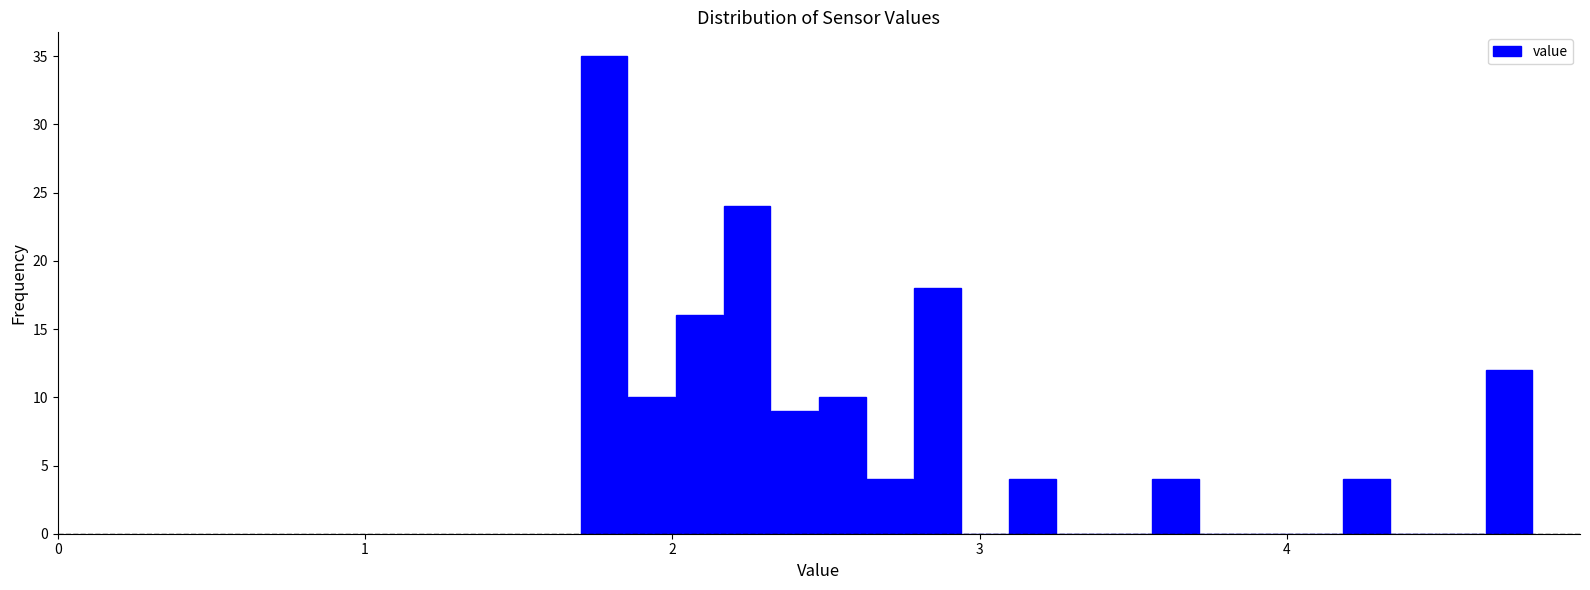

Around what value on the x-axis is the tallest bar? Give the approximate position of its centre, as read against the axis.

1.8